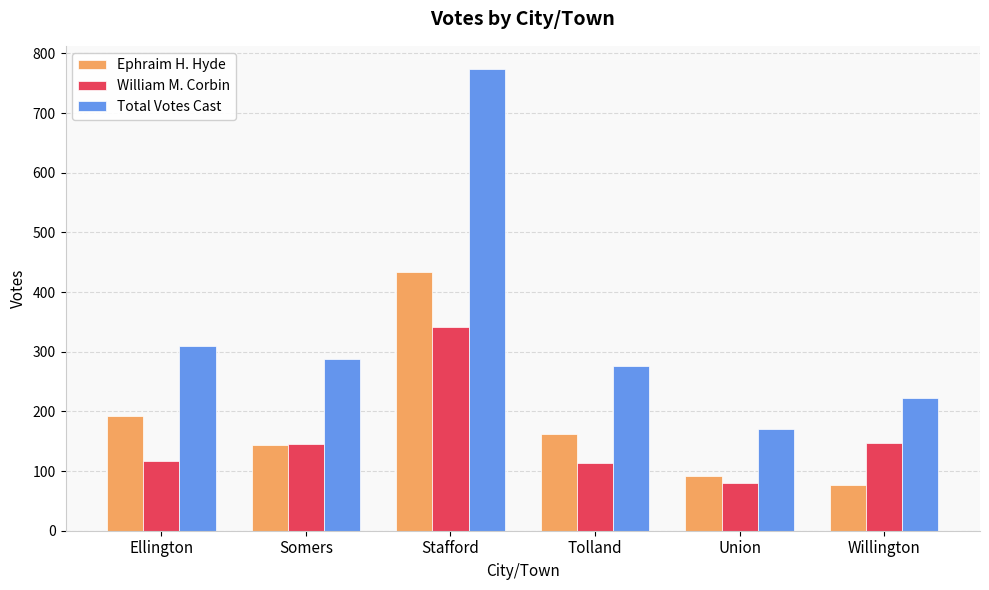

What is the total value across all series at Union?

342